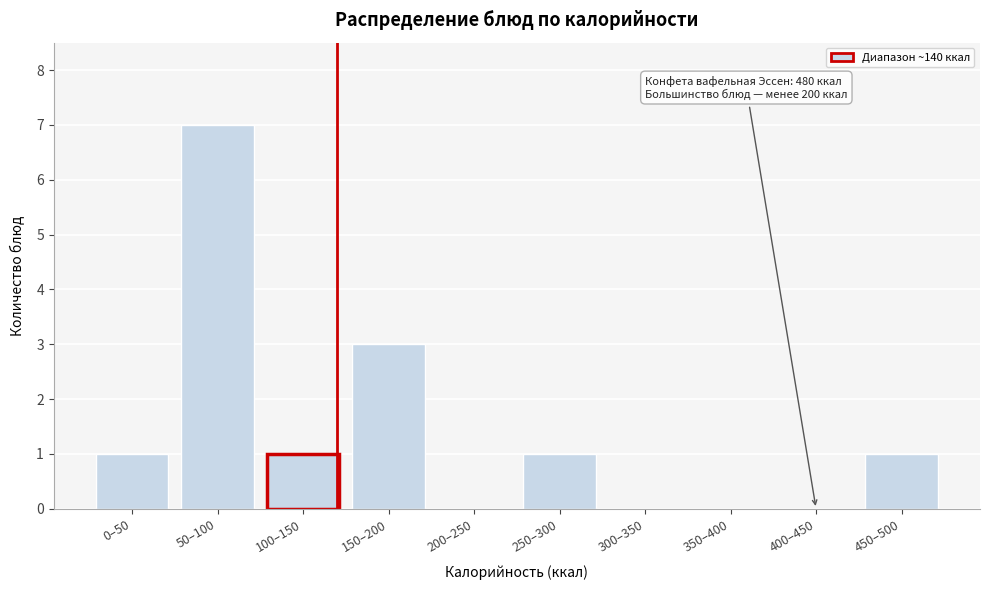

Reading left to right, list all the values displayed in this chart.

0–50=1	50–100=7	100–150=1	150–200=3	200–250=0	250–300=1	300–350=0	350–400=0	400–450=0	450–500=1